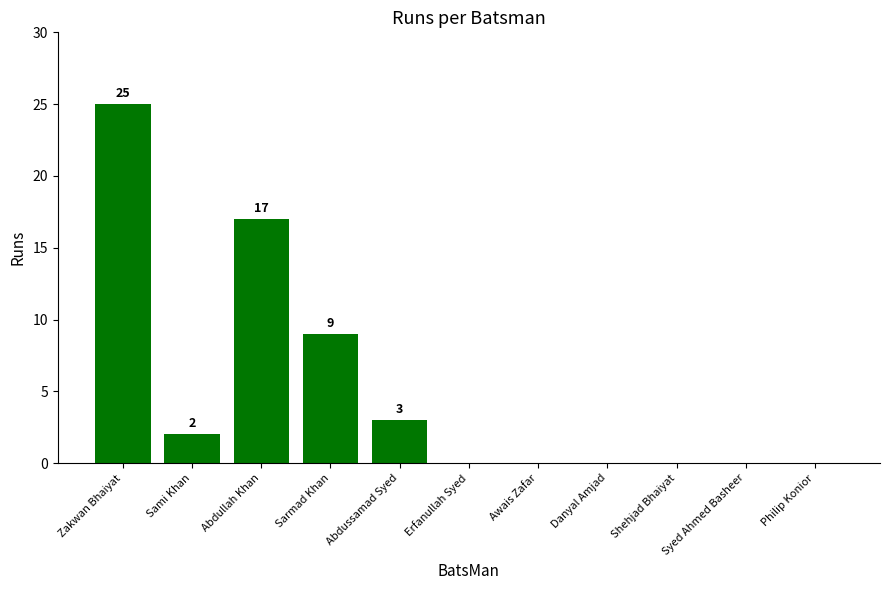

Count the number of categories in the chart.

11